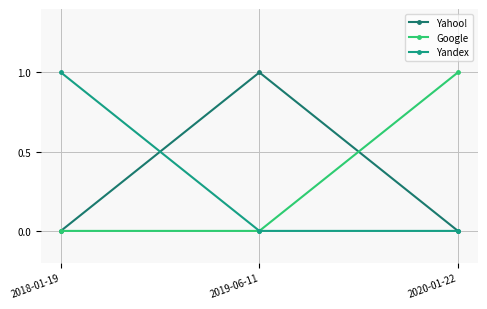

What are all the series names shown in the legend?

Yahoo!, Google, Yandex